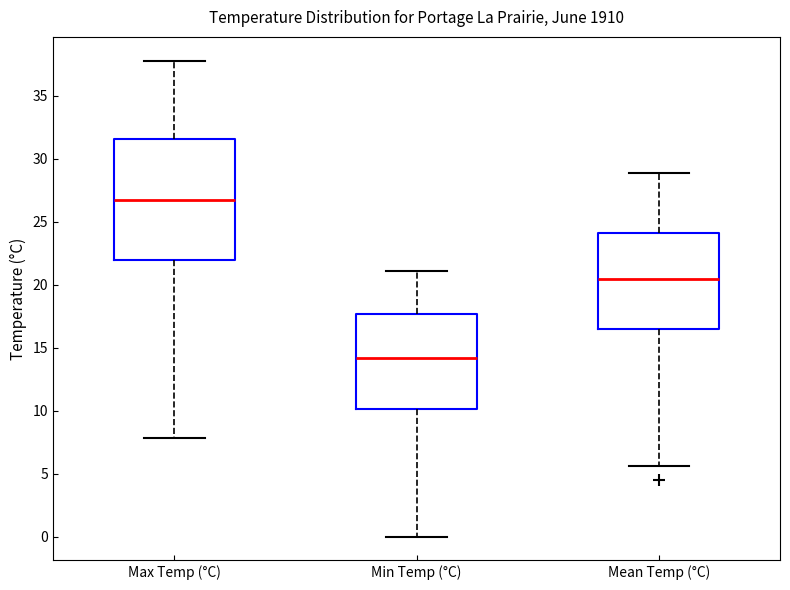

Where is the upper edge of the box for Mean Temp (°C) on the y-axis? The values are not printed on the chart, so give them approximately, as read against the axis.

24.0